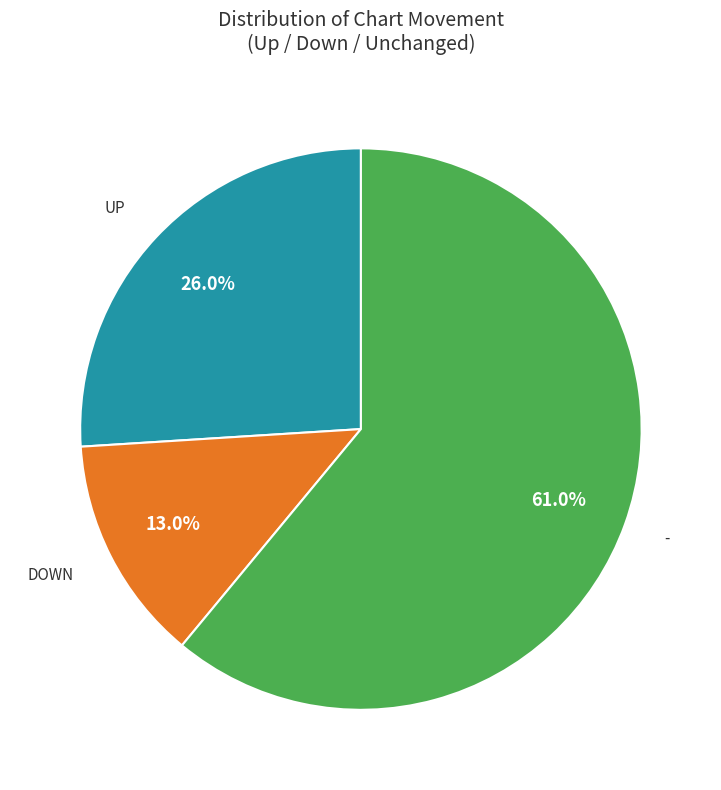

Does any single category account for the majority?

Yes